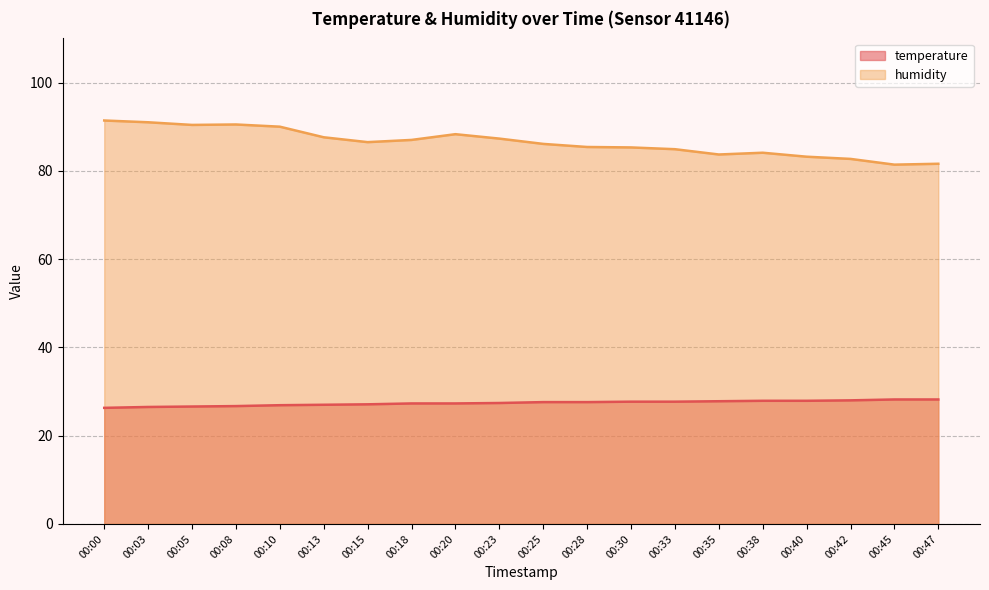

True or false: humidity and temperature cross at least once.

False